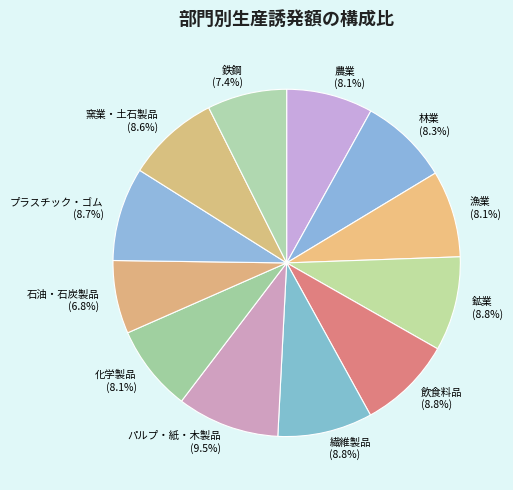

Which category has the biggest portion of the pie?

パルプ・紙・木製品